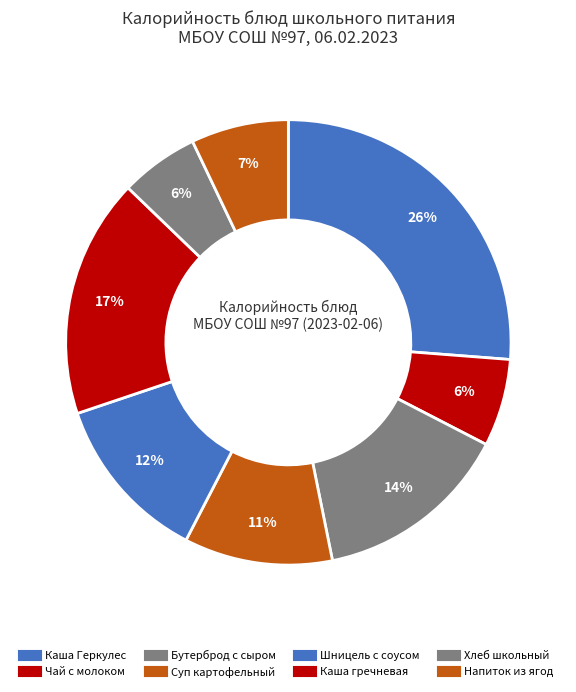

How many segments does this pie chart have?

8